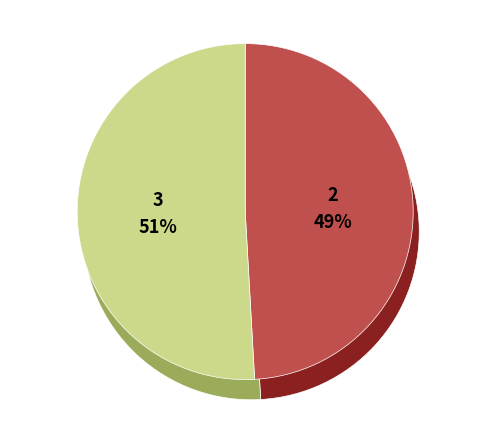

Rank the categories by value from lowest to highest.

2, 3